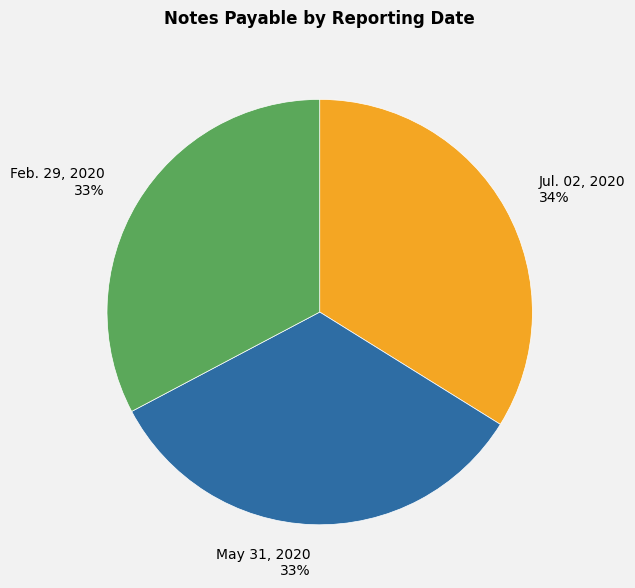

To the nearest percent, what percentage of the pie is May 31, 2020?

33%